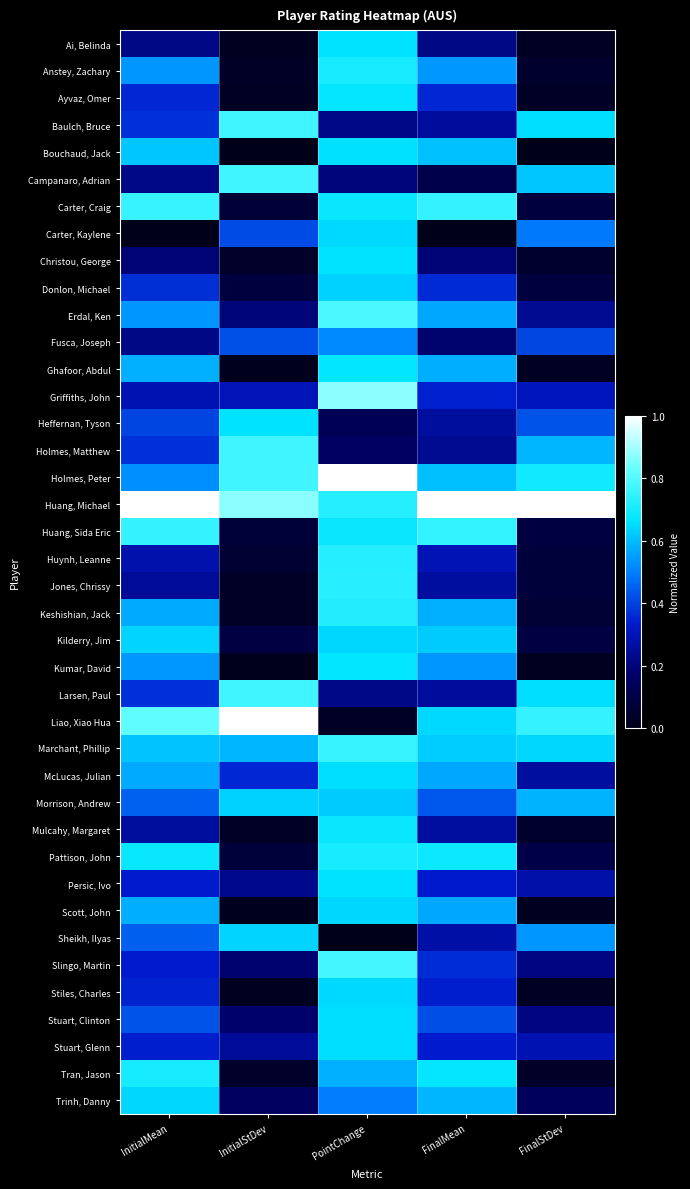

Reading right to left, transcribe all the data shown in this chart.

Ai, Belinda: FinalStDev=0.0	FinalMean=0.2	PointChange=0.7	InitialStDev=0.0	InitialMean=0.2
Anstey, Zachary: FinalStDev=0.0	FinalMean=0.5	PointChange=0.7	InitialStDev=0.0	InitialMean=0.5
Ayvaz, Omer: FinalStDev=0.0	FinalMean=0.4	PointChange=0.7	InitialStDev=0.0	InitialMean=0.4
Baulch, Bruce: FinalStDev=0.7	FinalMean=0.3	PointChange=0.2	InitialStDev=0.8	InitialMean=0.4
Bouchaud, Jack: FinalStDev=0.0	FinalMean=0.6	PointChange=0.7	InitialStDev=0.0	InitialMean=0.6
Campanaro, Adrian: FinalStDev=0.6	FinalMean=0.1	PointChange=0.2	InitialStDev=0.8	InitialMean=0.2
Carter, Craig: FinalStDev=0.1	FinalMean=0.8	PointChange=0.7	InitialStDev=0.1	InitialMean=0.8
Carter, Kaylene: FinalStDev=0.5	FinalMean=0.0	PointChange=0.6	InitialStDev=0.4	InitialMean=0.0
Christou, George: FinalStDev=0.0	FinalMean=0.2	PointChange=0.7	InitialStDev=0.0	InitialMean=0.2
Donlon, Michael: FinalStDev=0.1	FinalMean=0.4	PointChange=0.6	InitialStDev=0.1	InitialMean=0.4
Erdal, Ken: FinalStDev=0.2	FinalMean=0.6	PointChange=0.8	InitialStDev=0.2	InitialMean=0.5
Fusca, Joseph: FinalStDev=0.4	FinalMean=0.2	PointChange=0.5	InitialStDev=0.4	InitialMean=0.2
Ghafoor, Abdul: FinalStDev=0.0	FinalMean=0.6	PointChange=0.7	InitialStDev=0.0	InitialMean=0.6
Griffiths, John: FinalStDev=0.3	FinalMean=0.3	PointChange=0.9	InitialStDev=0.3	InitialMean=0.3
Heffernan, Tyson: FinalStDev=0.4	FinalMean=0.3	PointChange=0.1	InitialStDev=0.7	InitialMean=0.4
Holmes, Matthew: FinalStDev=0.6	FinalMean=0.2	PointChange=0.2	InitialStDev=0.8	InitialMean=0.4
Holmes, Peter: FinalStDev=0.7	FinalMean=0.6	PointChange=1.0	InitialStDev=0.8	InitialMean=0.5
Huang, Michael: FinalStDev=1.0	FinalMean=1.0	PointChange=0.7	InitialStDev=0.9	InitialMean=1.0
Huang, Sida Eric: FinalStDev=0.1	FinalMean=0.7	PointChange=0.7	InitialStDev=0.1	InitialMean=0.8
Huynh, Leanne: FinalStDev=0.1	FinalMean=0.3	PointChange=0.7	InitialStDev=0.1	InitialMean=0.3
Jones, Chrissy: FinalStDev=0.1	FinalMean=0.3	PointChange=0.7	InitialStDev=0.0	InitialMean=0.2
Keshishian, Jack: FinalStDev=0.1	FinalMean=0.6	PointChange=0.7	InitialStDev=0.0	InitialMean=0.6
Kilderry, Jim: FinalStDev=0.1	FinalMean=0.6	PointChange=0.6	InitialStDev=0.1	InitialMean=0.6
Kumar, David: FinalStDev=0.0	FinalMean=0.5	PointChange=0.7	InitialStDev=0.0	InitialMean=0.5
Larsen, Paul: FinalStDev=0.7	FinalMean=0.3	PointChange=0.2	InitialStDev=0.8	InitialMean=0.4
Liao, Xiao Hua: FinalStDev=0.8	FinalMean=0.6	PointChange=0.0	InitialStDev=1.0	InitialMean=0.8
Marchant, Phillip: FinalStDev=0.6	FinalMean=0.6	PointChange=0.8	InitialStDev=0.6	InitialMean=0.6
McLucas, Julian: FinalStDev=0.3	FinalMean=0.6	PointChange=0.7	InitialStDev=0.4	InitialMean=0.6
Morrison, Andrew: FinalStDev=0.6	FinalMean=0.4	PointChange=0.6	InitialStDev=0.6	InitialMean=0.5
Mulcahy, Margaret: FinalStDev=0.0	FinalMean=0.3	PointChange=0.7	InitialStDev=0.0	InitialMean=0.3
Pattison, John: FinalStDev=0.1	FinalMean=0.7	PointChange=0.7	InitialStDev=0.1	InitialMean=0.7
Persic, Ivo: FinalStDev=0.3	FinalMean=0.3	PointChange=0.7	InitialStDev=0.2	InitialMean=0.3
Scott, John: FinalStDev=0.0	FinalMean=0.6	PointChange=0.6	InitialStDev=0.0	InitialMean=0.6
Sheikh, Ilyas: FinalStDev=0.5	FinalMean=0.3	PointChange=0.0	InitialStDev=0.6	InitialMean=0.4
Slingo, Martin: FinalStDev=0.2	FinalMean=0.4	PointChange=0.8	InitialStDev=0.2	InitialMean=0.3
Stiles, Charles: FinalStDev=0.0	FinalMean=0.3	PointChange=0.6	InitialStDev=0.0	InitialMean=0.3
Stuart, Clinton: FinalStDev=0.2	FinalMean=0.4	PointChange=0.7	InitialStDev=0.2	InitialMean=0.4
Stuart, Glenn: FinalStDev=0.3	FinalMean=0.3	PointChange=0.7	InitialStDev=0.2	InitialMean=0.3
Tran, Jason: FinalStDev=0.0	FinalMean=0.7	PointChange=0.6	InitialStDev=0.0	InitialMean=0.7
Trinh, Danny: FinalStDev=0.1	FinalMean=0.6	PointChange=0.5	InitialStDev=0.2	InitialMean=0.6